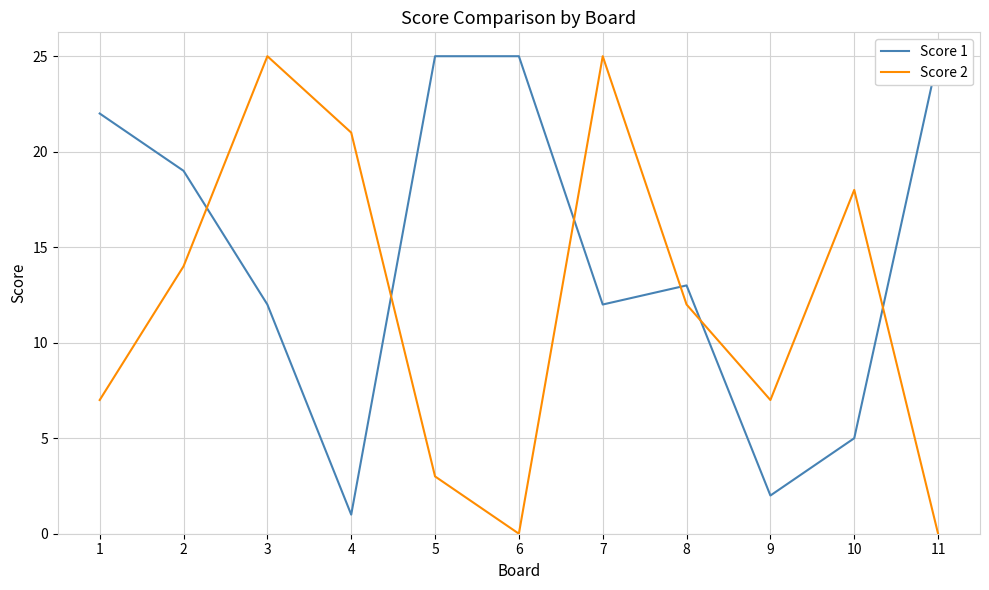

What are all the series names shown in the legend?

Score 1, Score 2